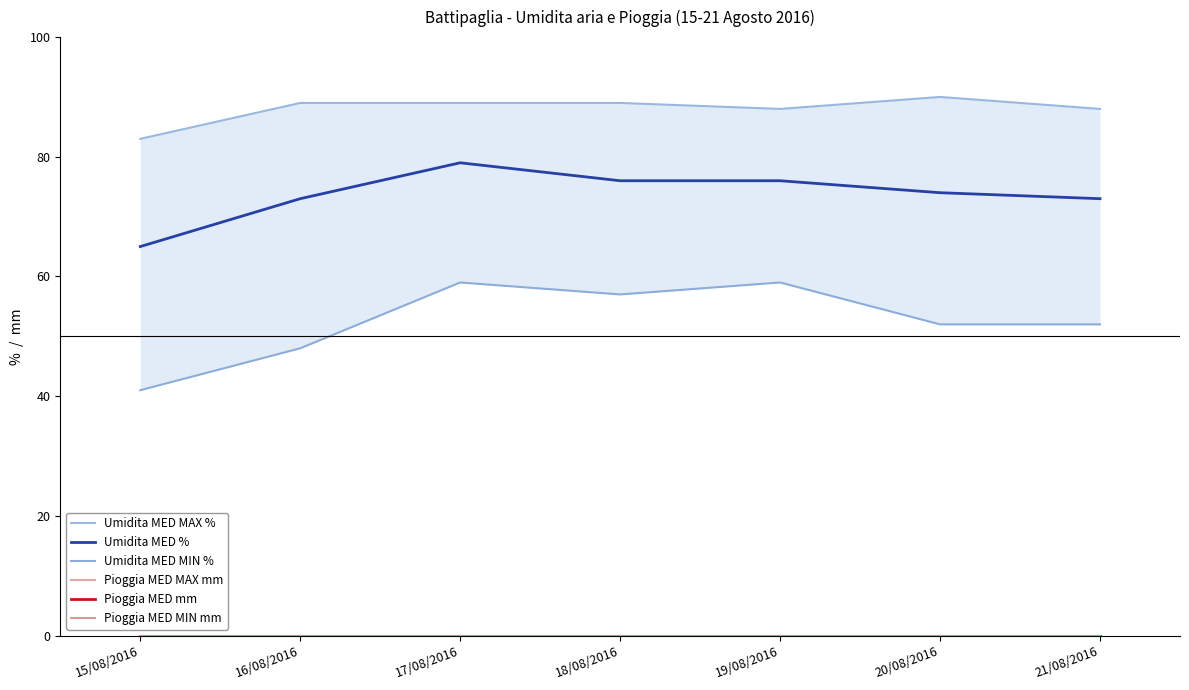

Which series has the largest range (max minus min)?

Umidita MED MIN %